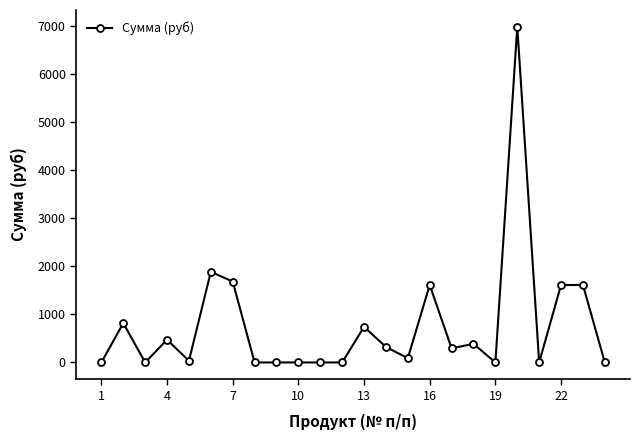

What is the difference between the second highest and minimum values?

1885.5